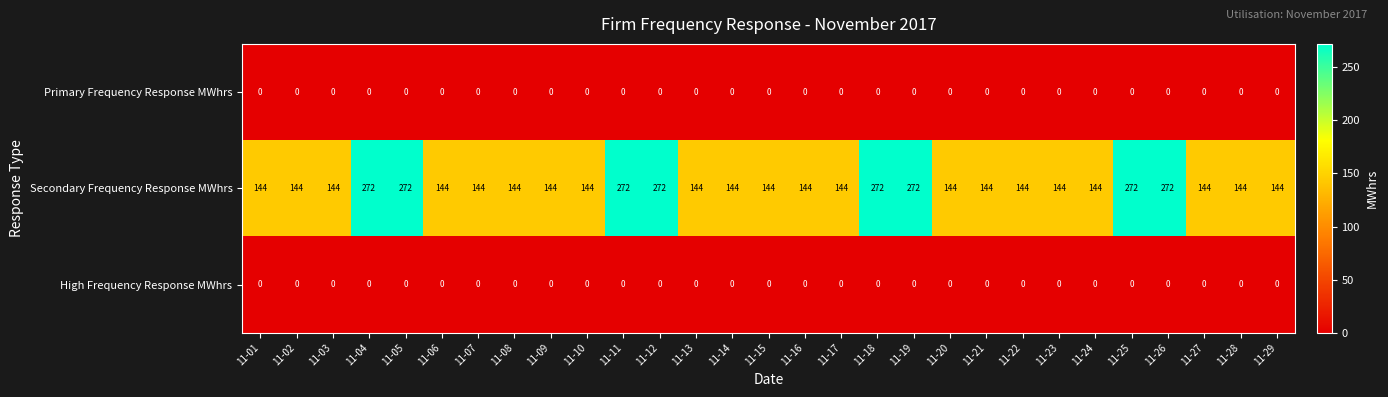

What is the difference between the highest and lowest values at 11-17?

144